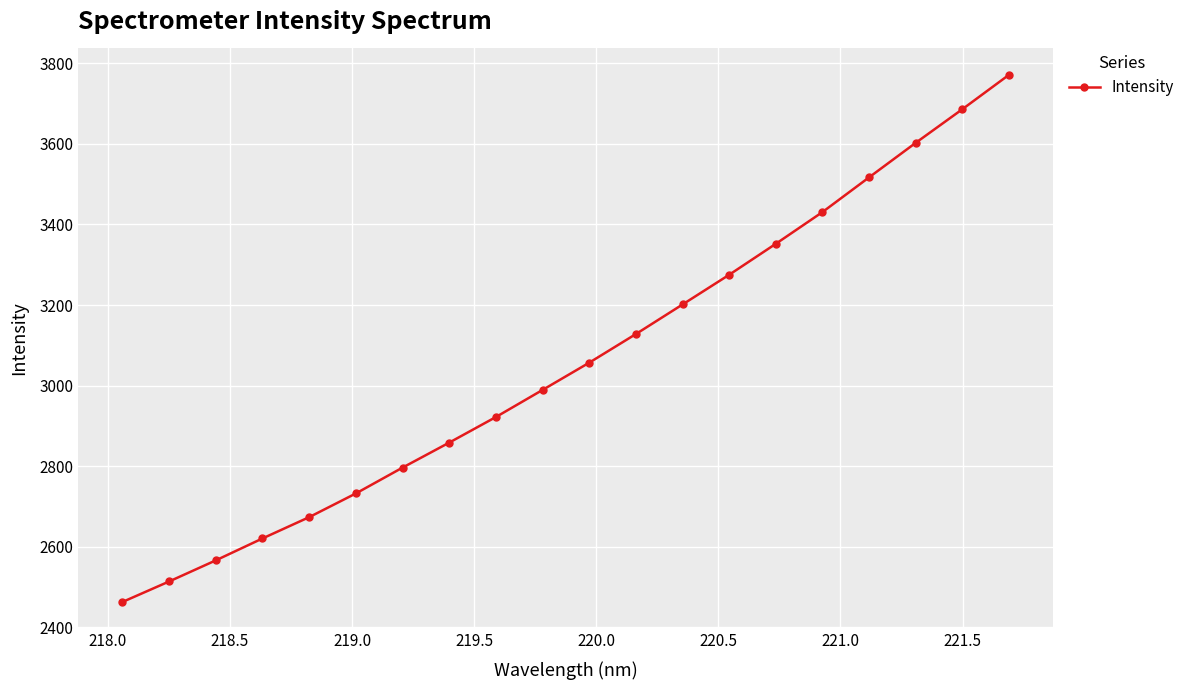

What is the difference between the maximum and minimum values?

1308.7